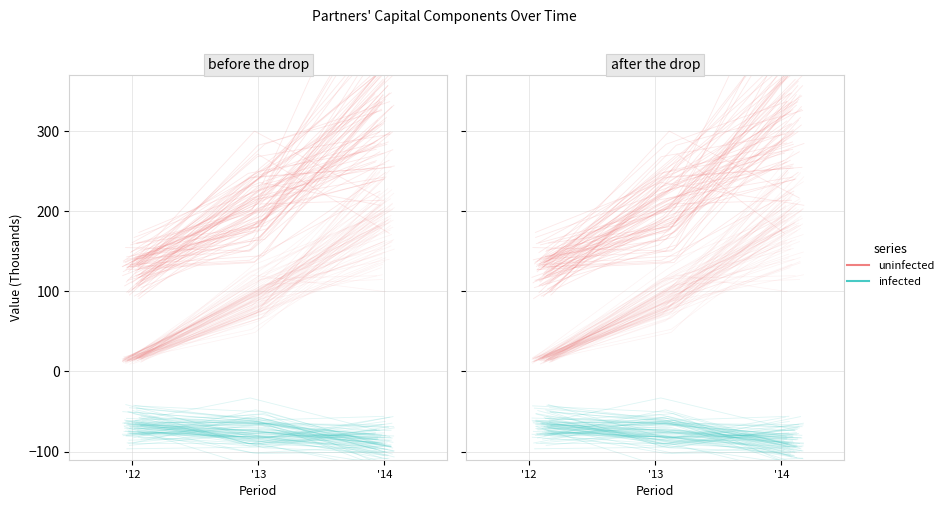

What is the maximum value for uninfected?

364.2